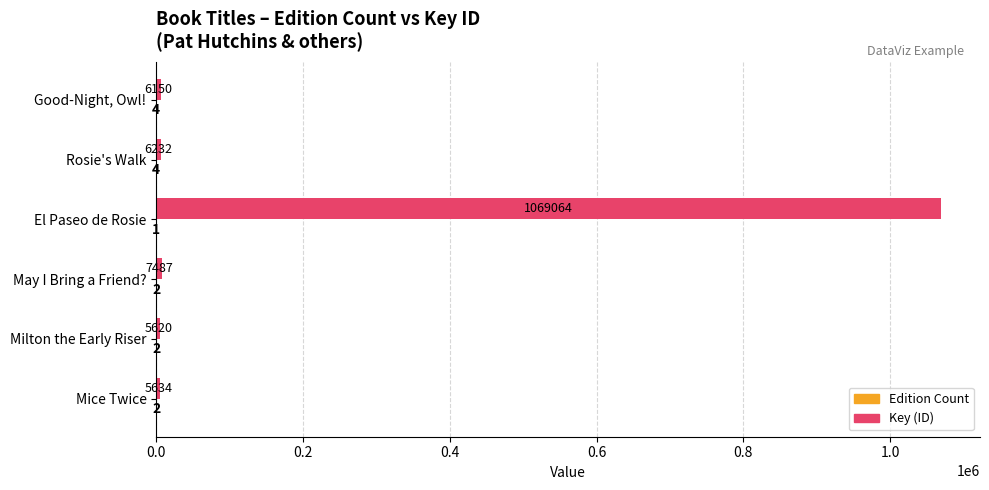

Which series has the largest total across all categories?

Key (ID)